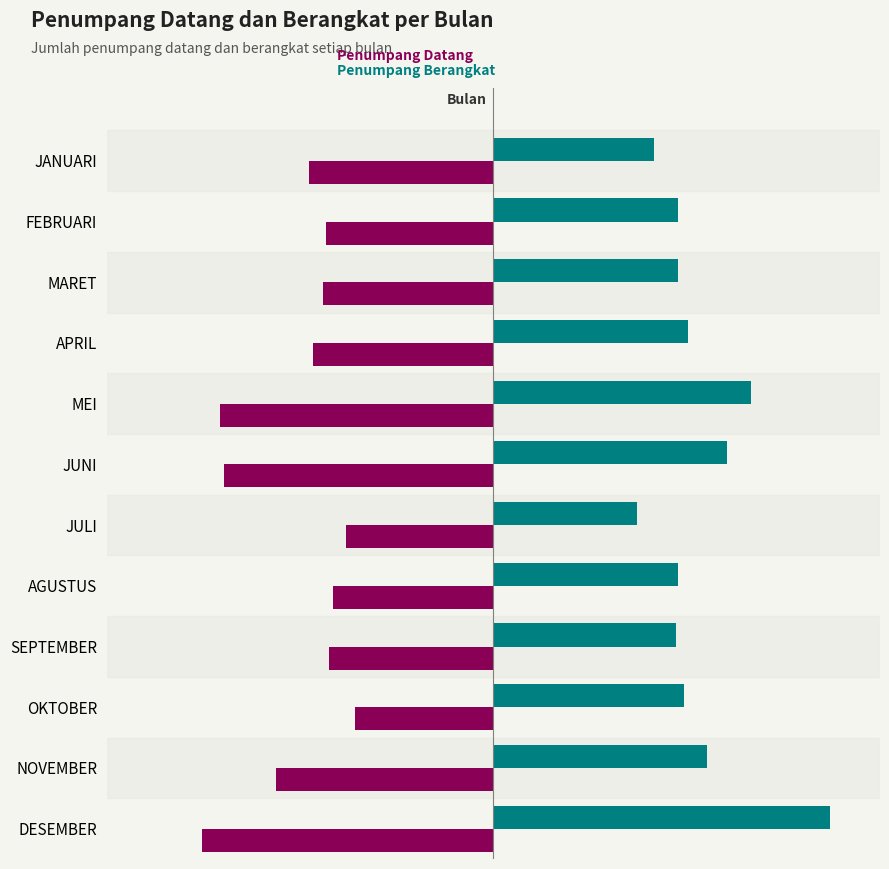

What is the value of the PENUMPANG DATANG bar at the 6th from the left?

-3944